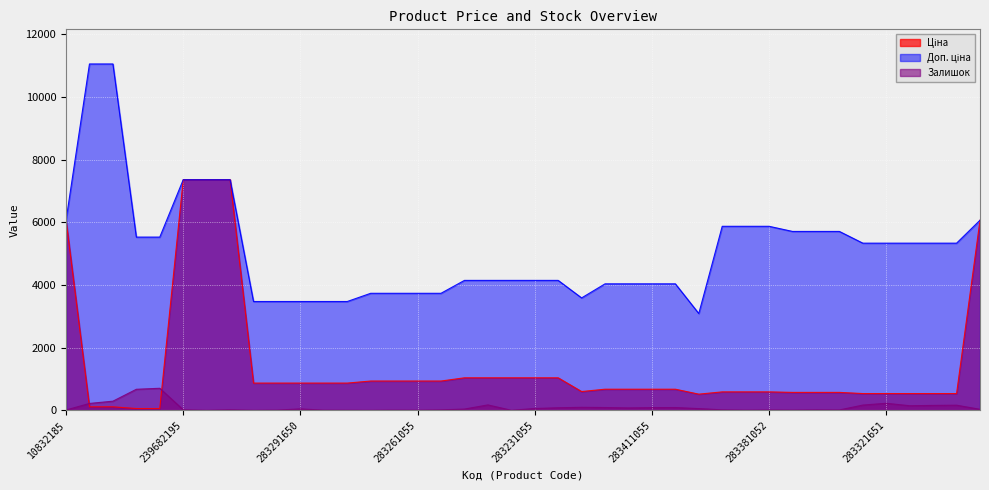

What is the label of the 29th point from the left?

283381651